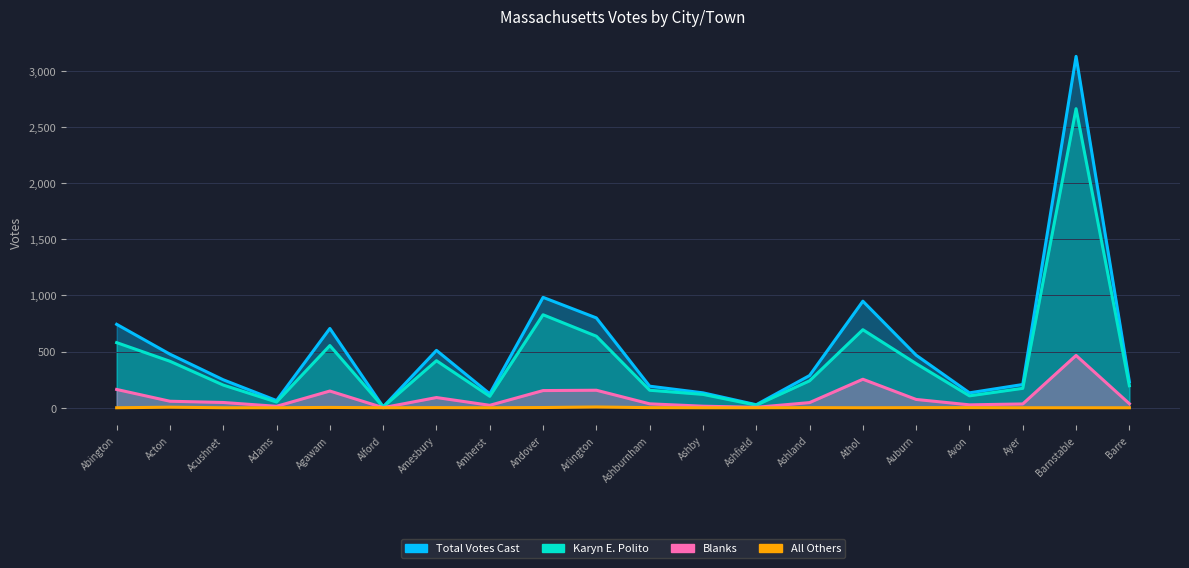

The value of Total Votes Cast at Ashland is 375. True or false?

False